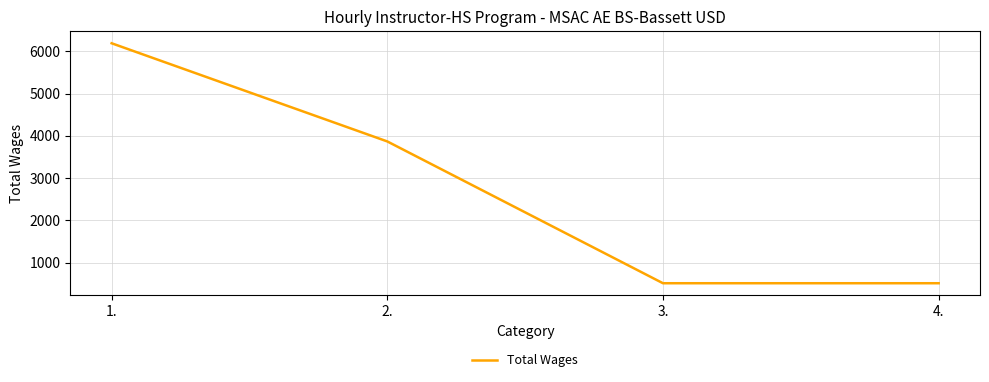

True or false: there are more than 1 points higher than both neighbors.

False